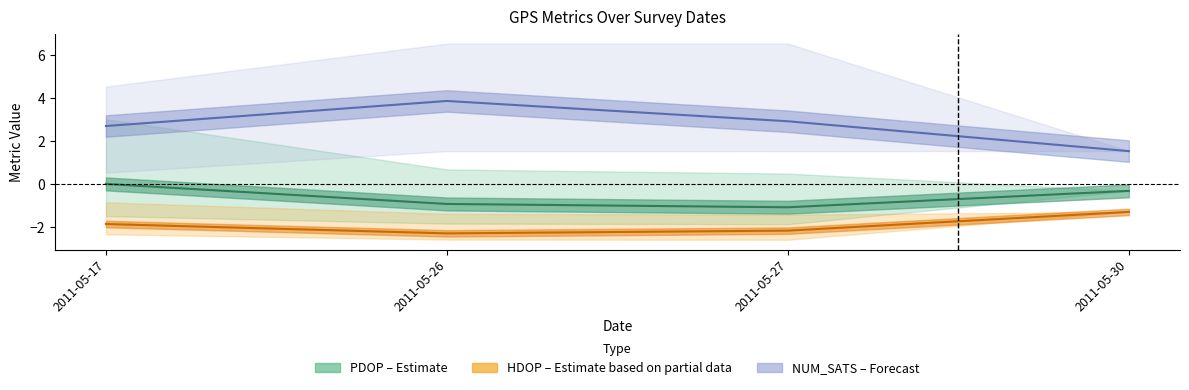

True or false: PDOP (Estimate) and HDOP (Estimate based on partial data) cross at least once.

False